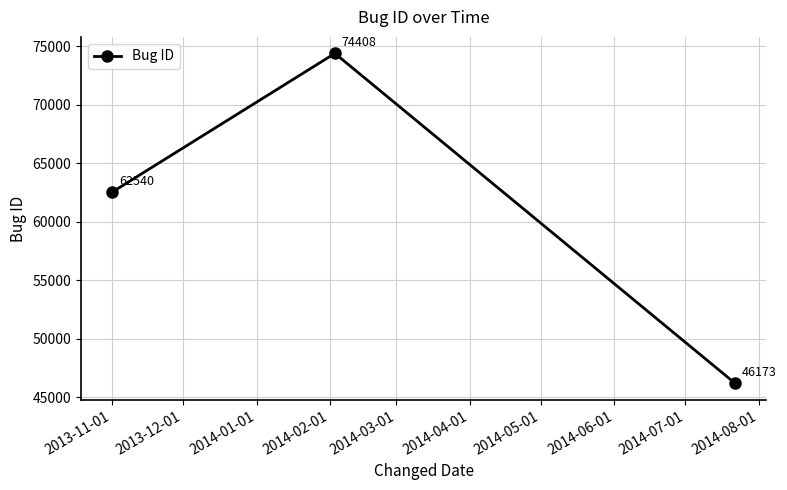

Count the values in the range 46173 to 74408.

3